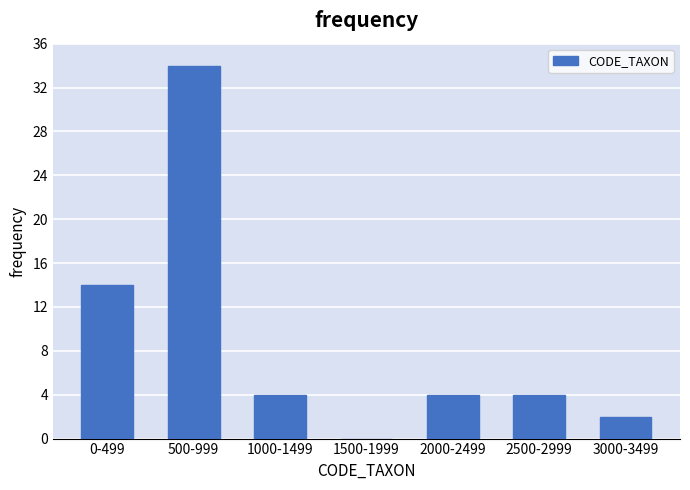

Reading left to right, extract all data points from this chart.

0-499=14	500-999=34	1000-1499=4	1500-1999=0	2000-2499=4	2500-2999=4	3000-3499=2